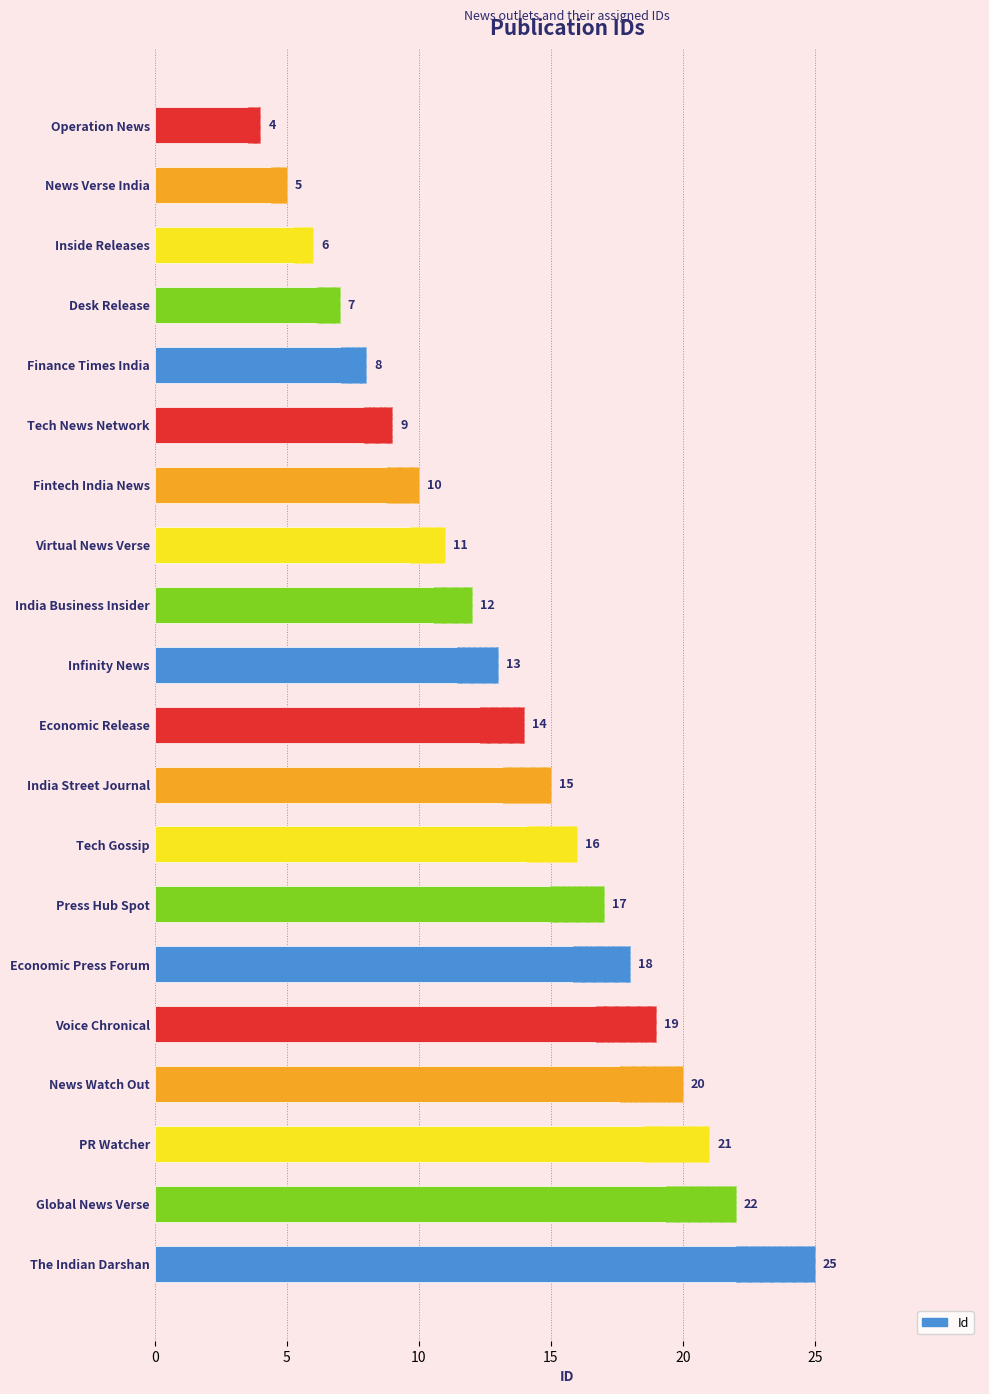

Rank the categories by value from lowest to highest.

Operation News, News Verse India, Inside Releases, Desk Release, Finance Times India, Tech News Network, Fintech India News, Virtual News Verse, India Business Insider, Infinity News, Economic Release, India Street Journal, Tech Gossip, Press Hub Spot, Economic Press Forum, Voice Chronical, News Watch Out, PR Watcher, Global News Verse, The Indian Darshan